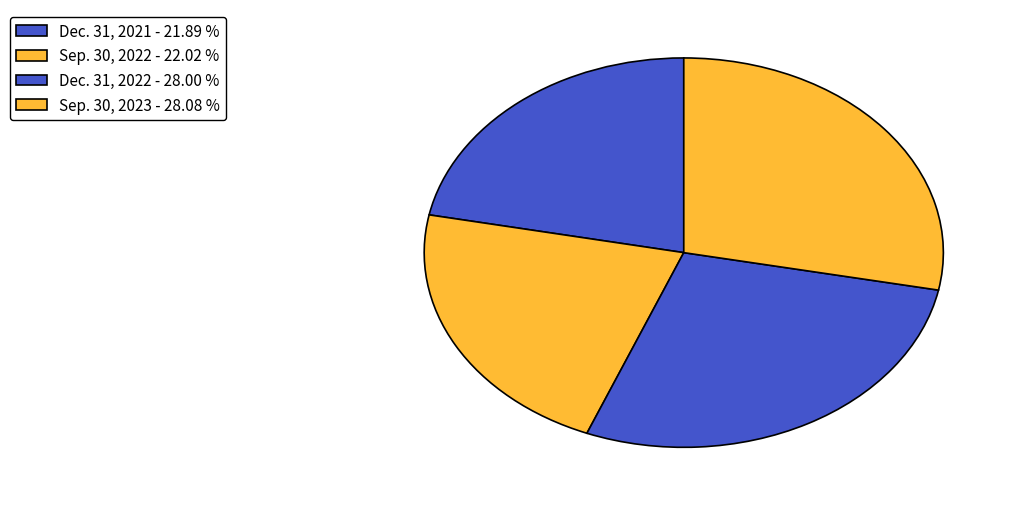

Is it true that Sep. 30, 2023 is 28% of the pie?

True